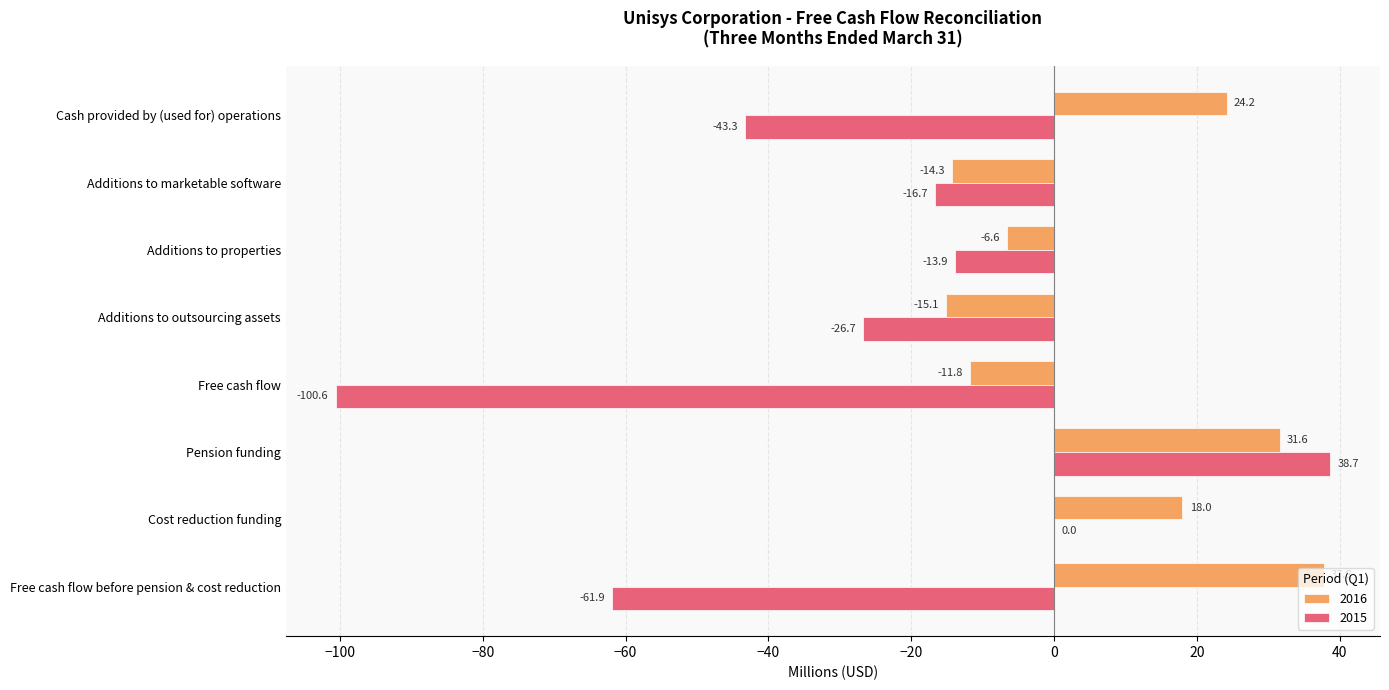

What is the sum of the 2016 values at Cost reduction funding and Additions to properties?

11.4